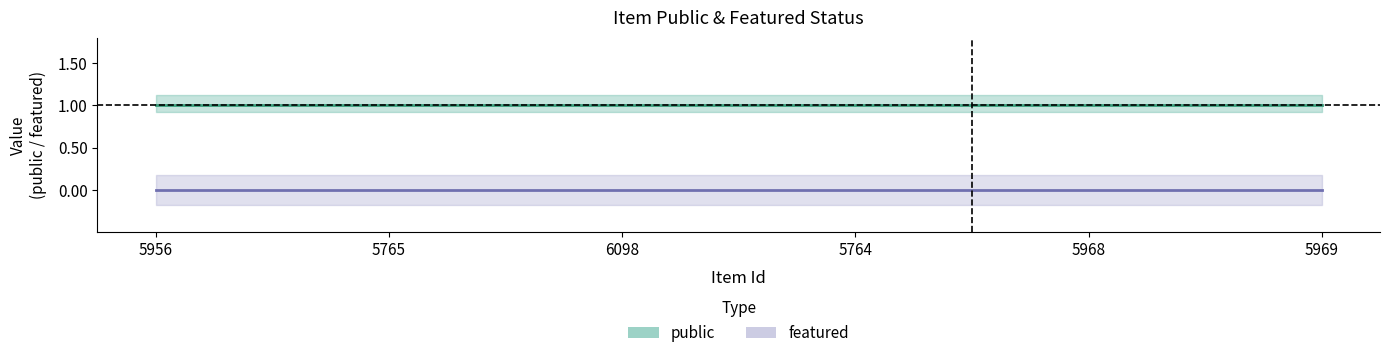

Reading right to left, extract all data points from this chart.

public: 1	1	1	1	1	1
featured: 0	0	0	0	0	0